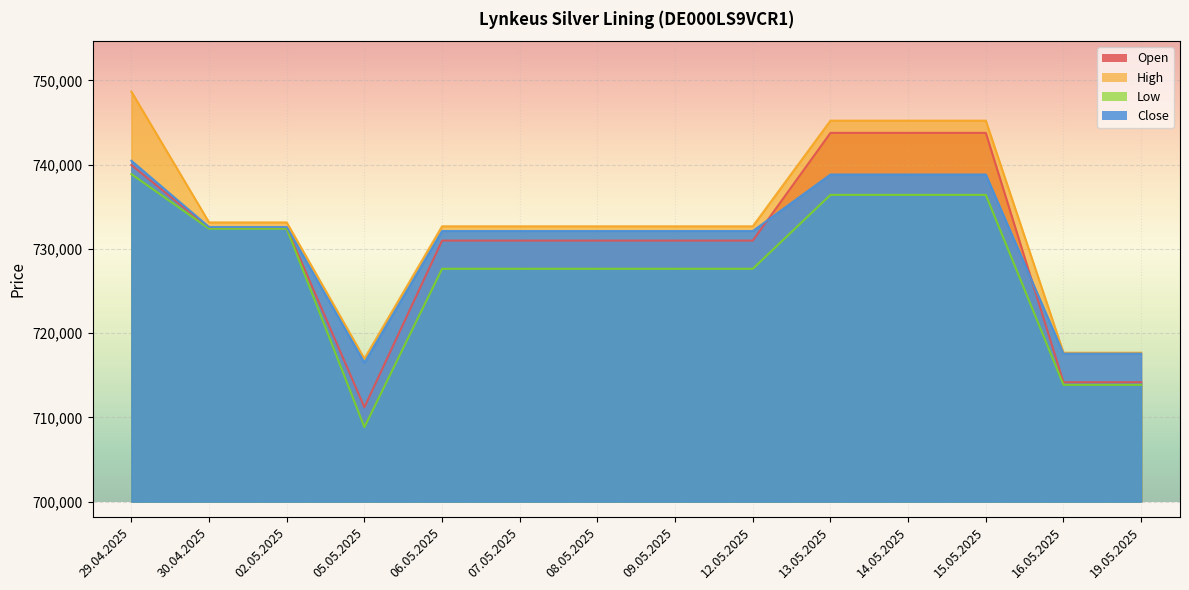

Is it true that Low equals 442072 at 19.05.2025?

False